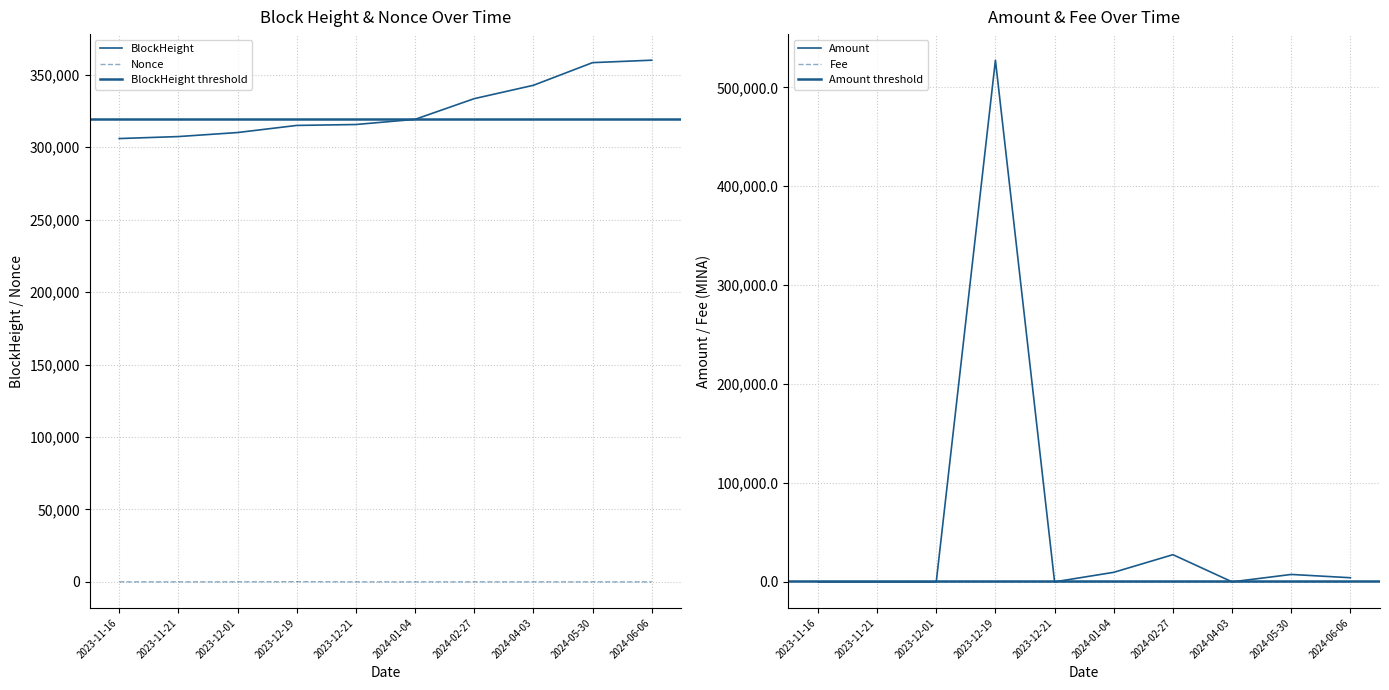

What is the highest value of the Nonce series?

120.0